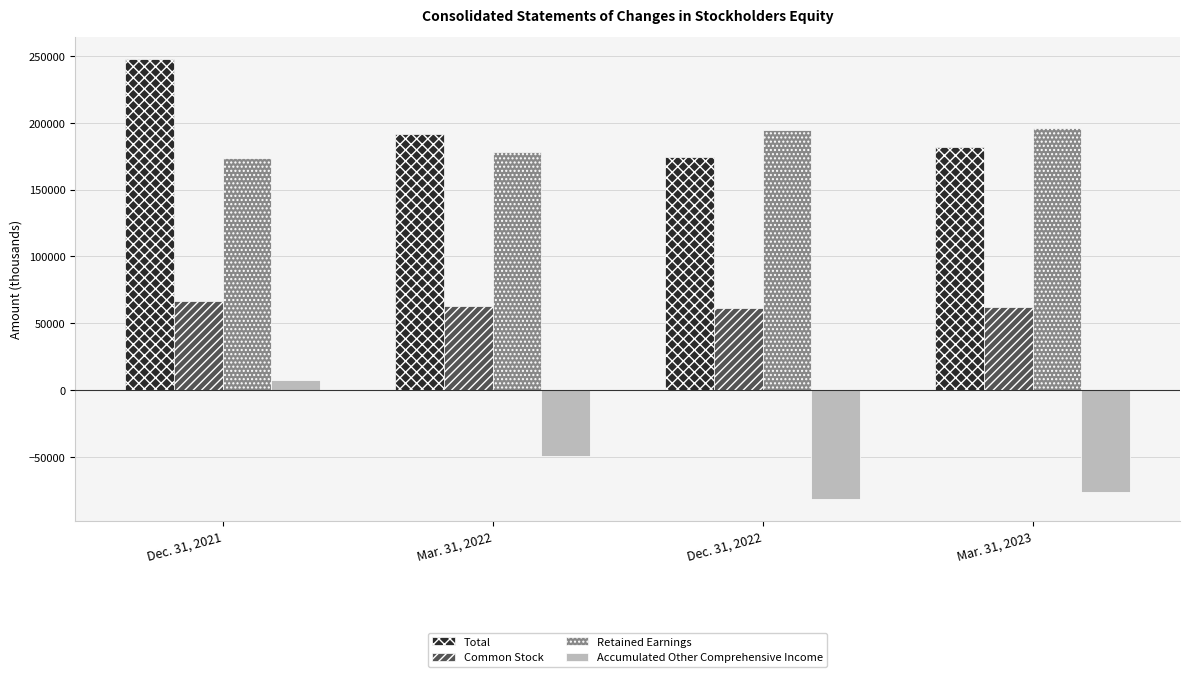

True or false: Total has a value of 81522 at Dec. 31, 2022.

False